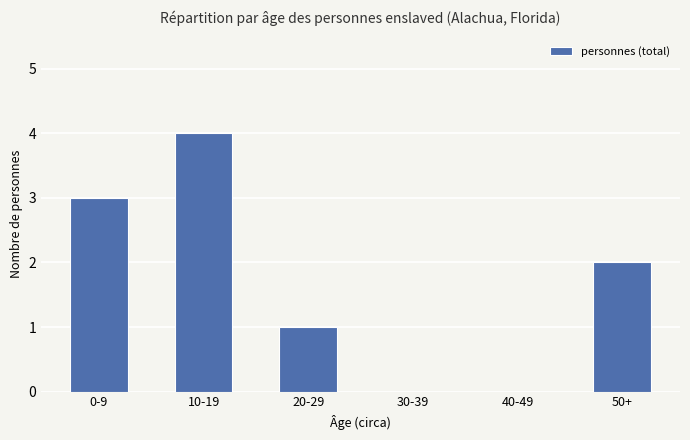

Count the number of categories in the chart.

6